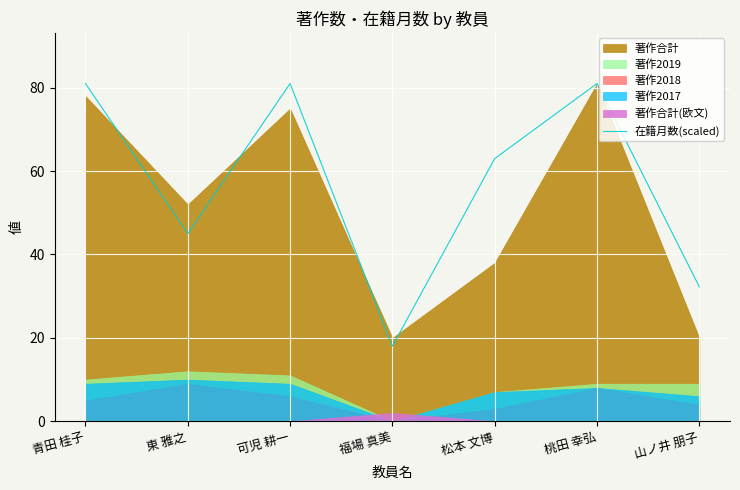

Is it true that the value at 可児 耕一 is 123.5?

False